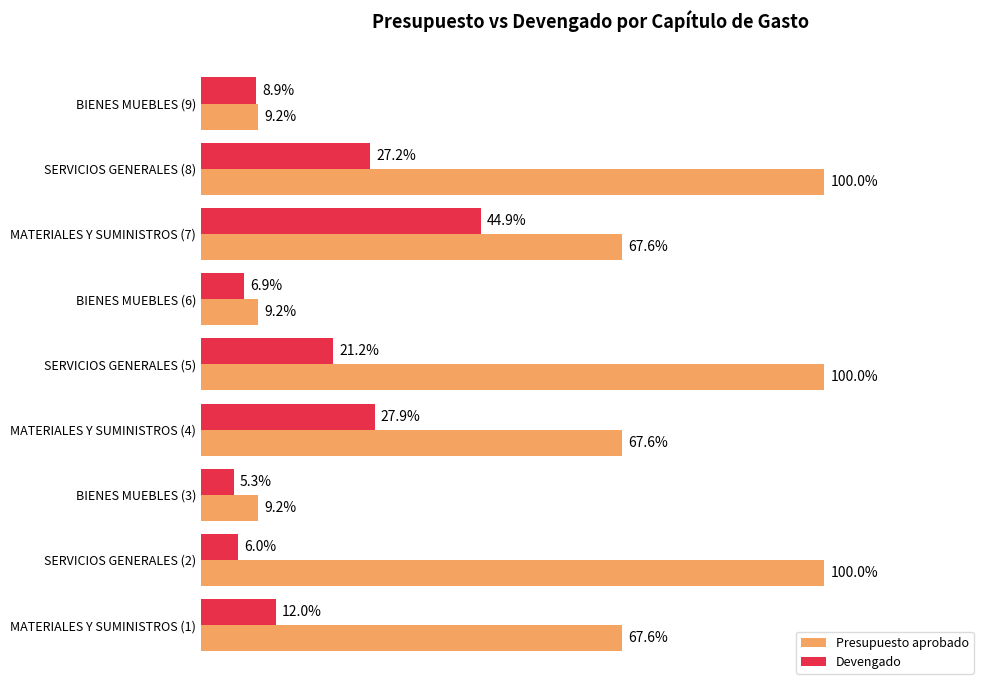

What are all the series names shown in the legend?

Presupuesto aprobado, Devengado